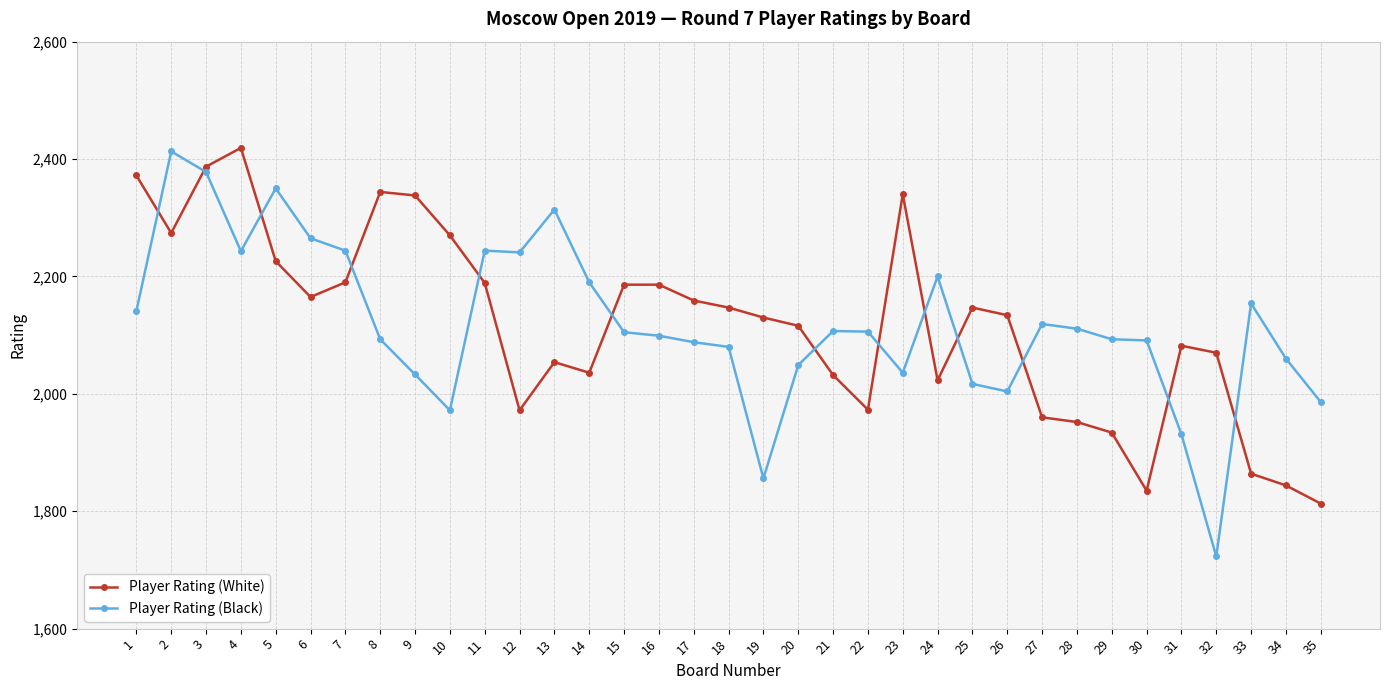

What is the difference between the maximum and minimum values in the Player Rating (White) series?

606